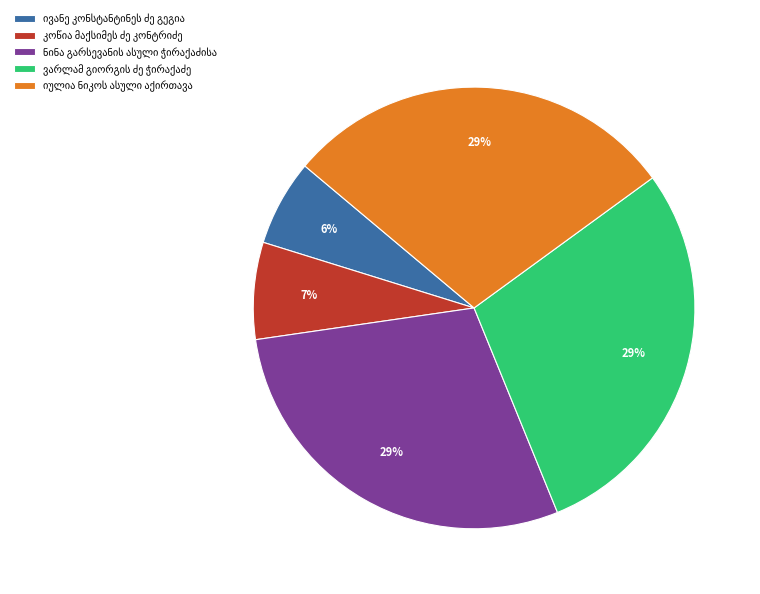

Does any single category account for the majority?

No